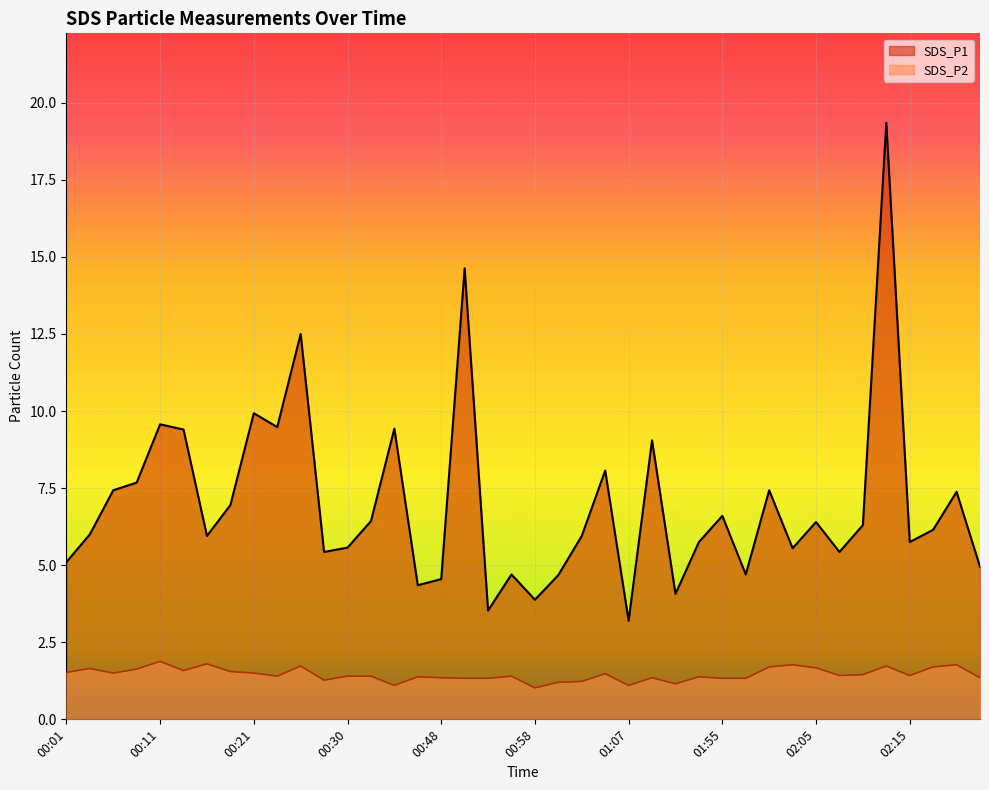

Reading left to right, list all the values displayed in this chart.

SDS_P1: 5.1	6.0	7.4	7.7	9.6	9.4	6.0	7.0	9.9	9.5	12.5	5.4	5.6	6.4	9.4	4.3	4.5	14.6	3.5	4.7	3.9	4.7	6.0	8.1	3.2	9.1	4.1	5.8	6.6	4.7	7.4	5.5	6.4	5.4	6.3	19.4	5.8	6.2	7.4	5.0
SDS_P2: 1.5	1.6	1.5	1.6	1.9	1.6	1.8	1.6	1.5	1.4	1.7	1.3	1.4	1.4	1.1	1.4	1.4	1.3	1.3	1.4	1.0	1.2	1.2	1.5	1.1	1.4	1.1	1.4	1.3	1.3	1.7	1.8	1.7	1.4	1.4	1.7	1.4	1.7	1.8	1.4